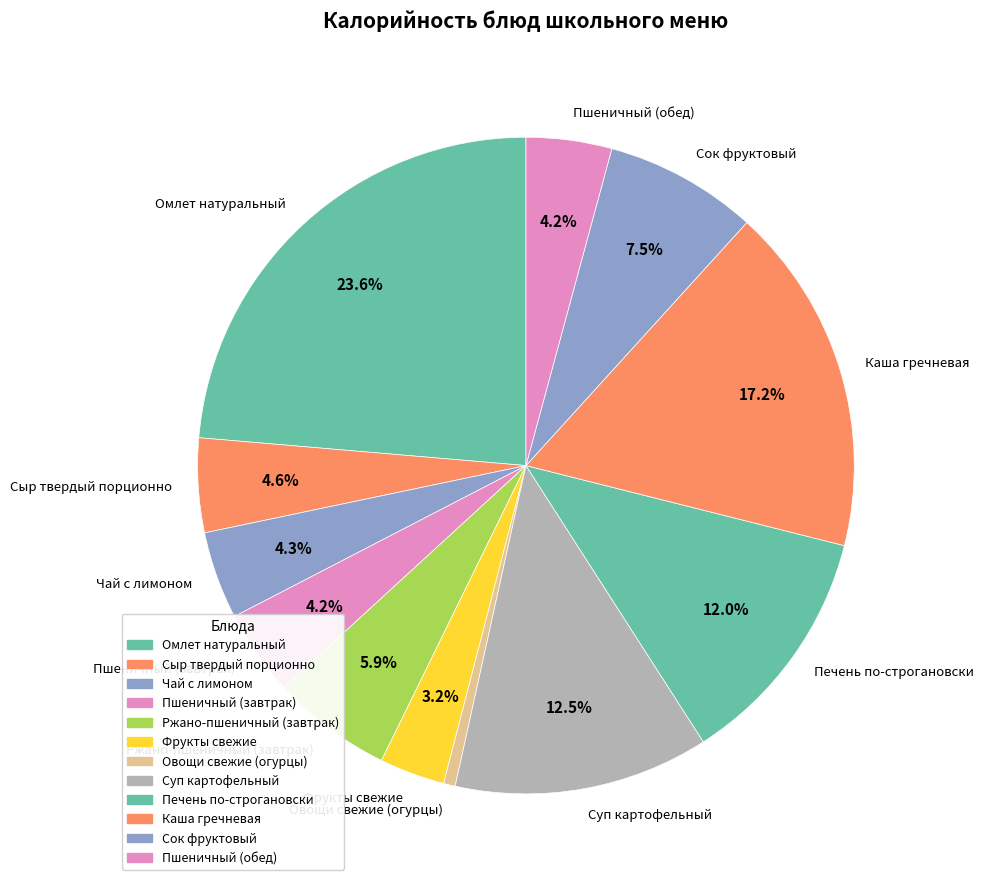

How many slices are in this pie chart?

12